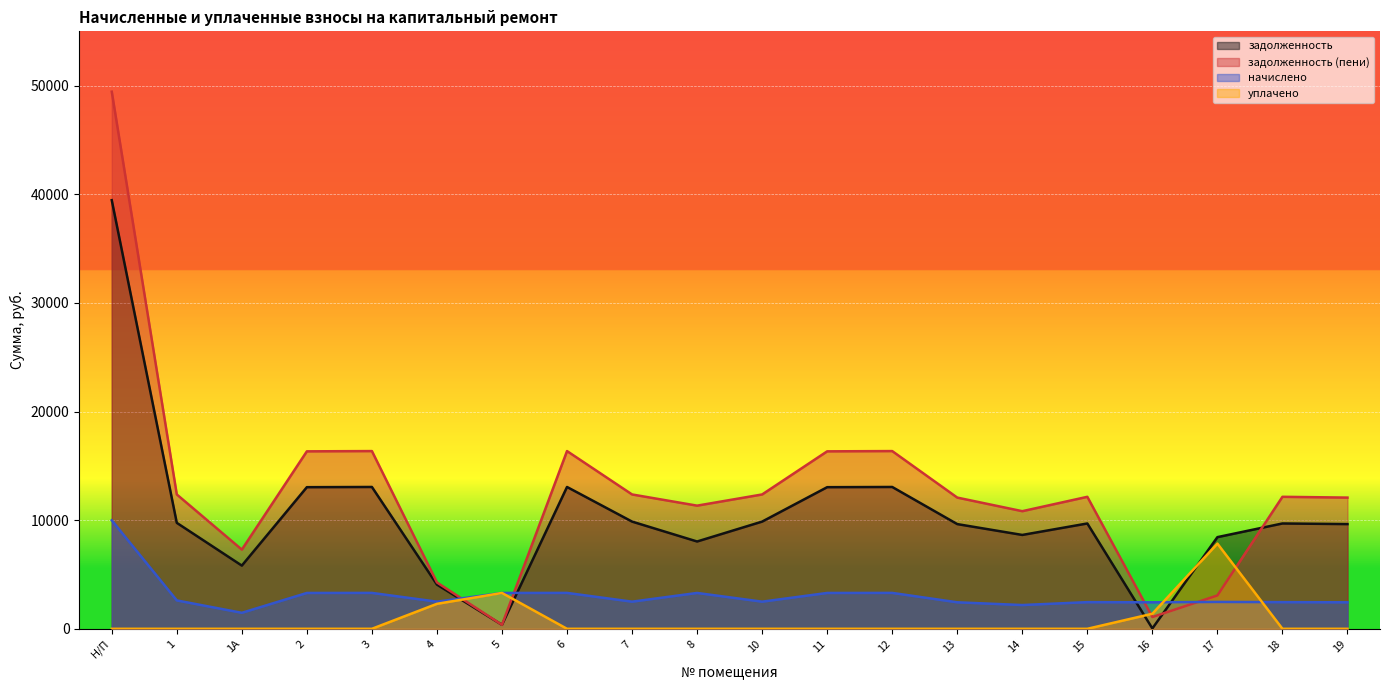

How many lines are shown in the chart?

4